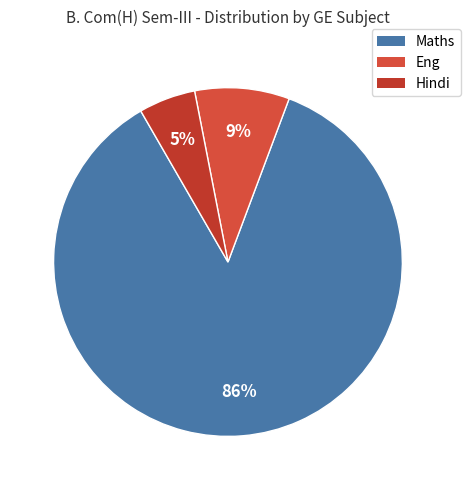

What percentage is the Maths slice, to the nearest percent?

86%